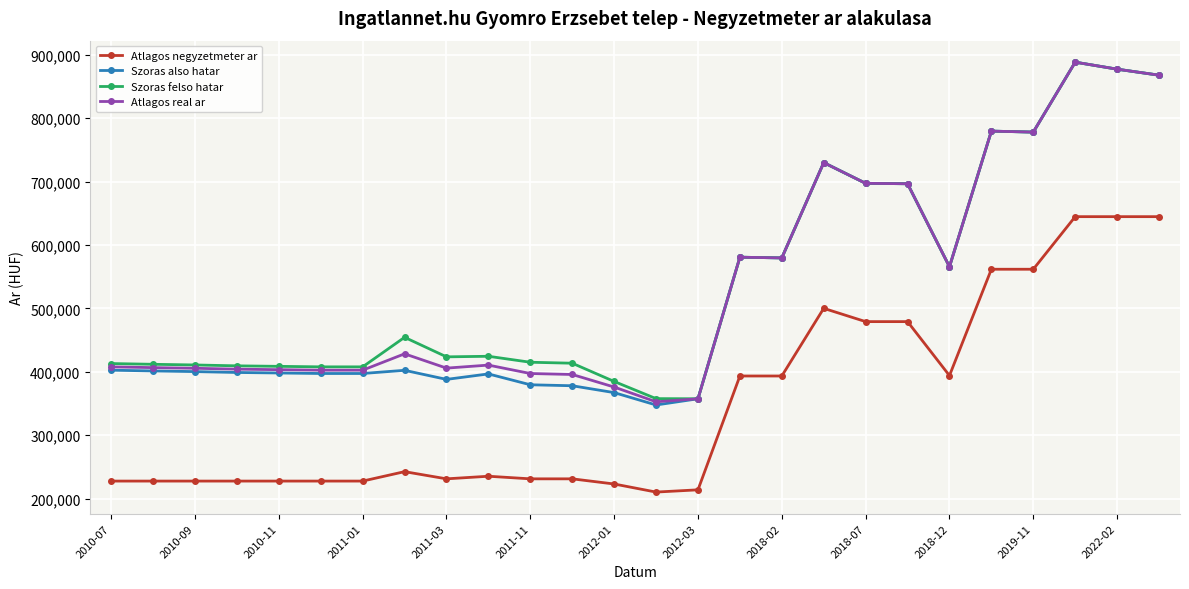

What is the minimum value shown in the chart?

210301